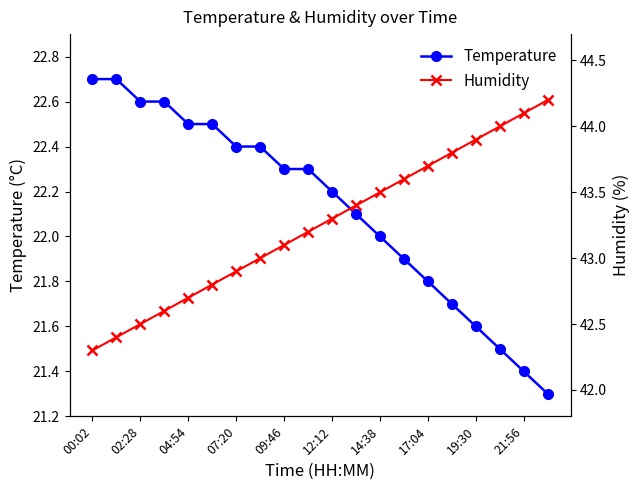

Does the chart have visible grid lines?

No